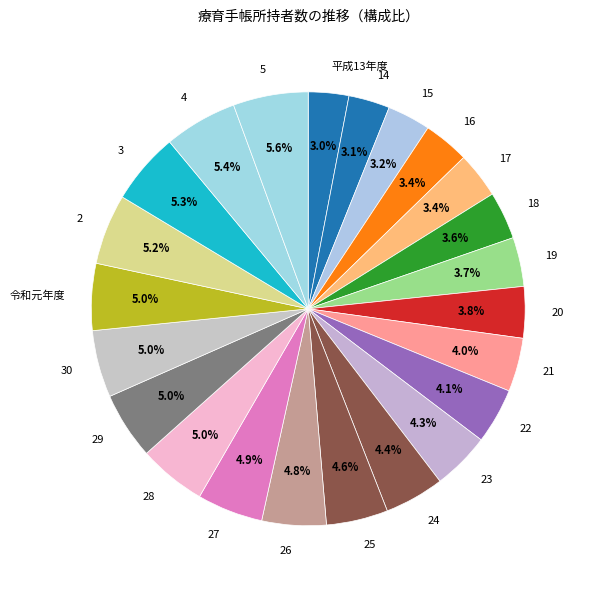

Which has a higher value, 21 or 28?

28